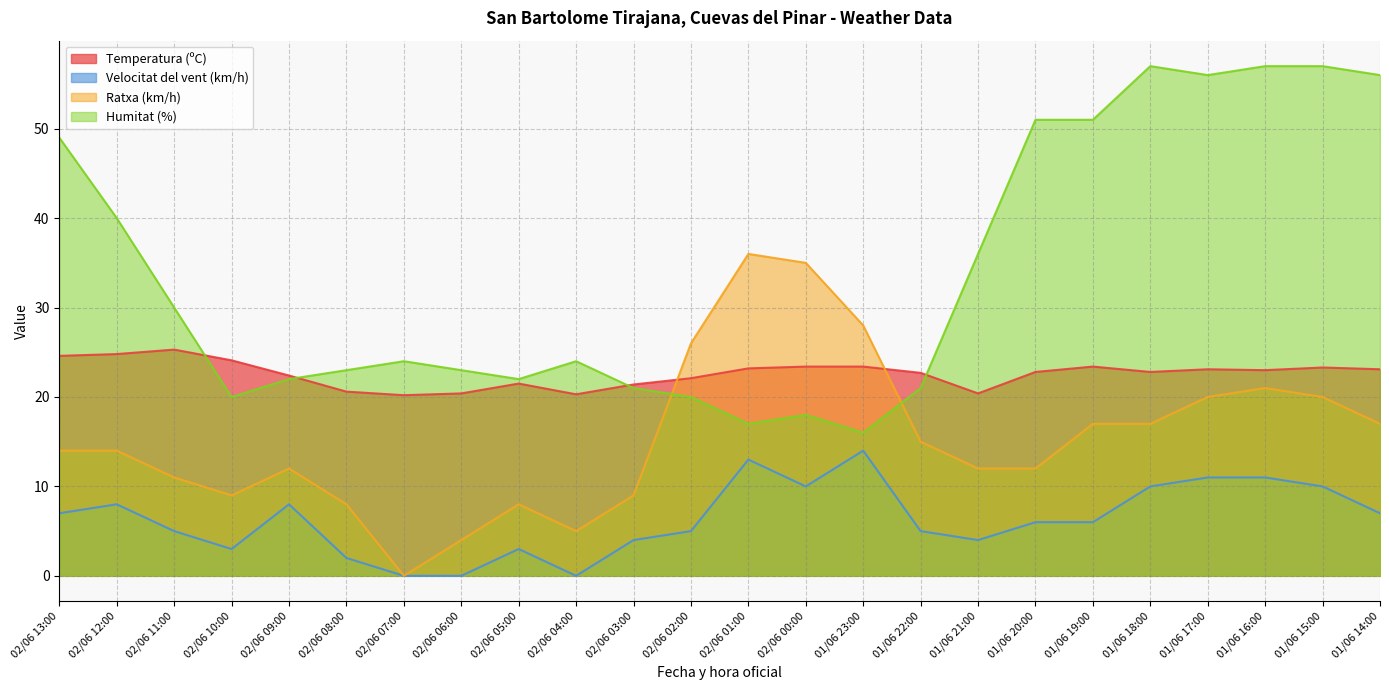

True or false: Humitat (%) has more than 1 interior local peaks.

True